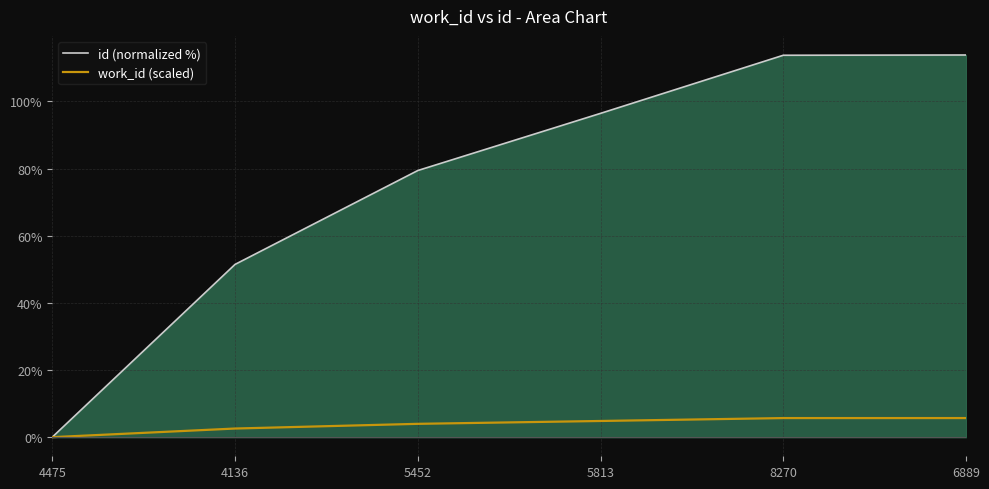

What is the label of the 1st point from the left?

4475